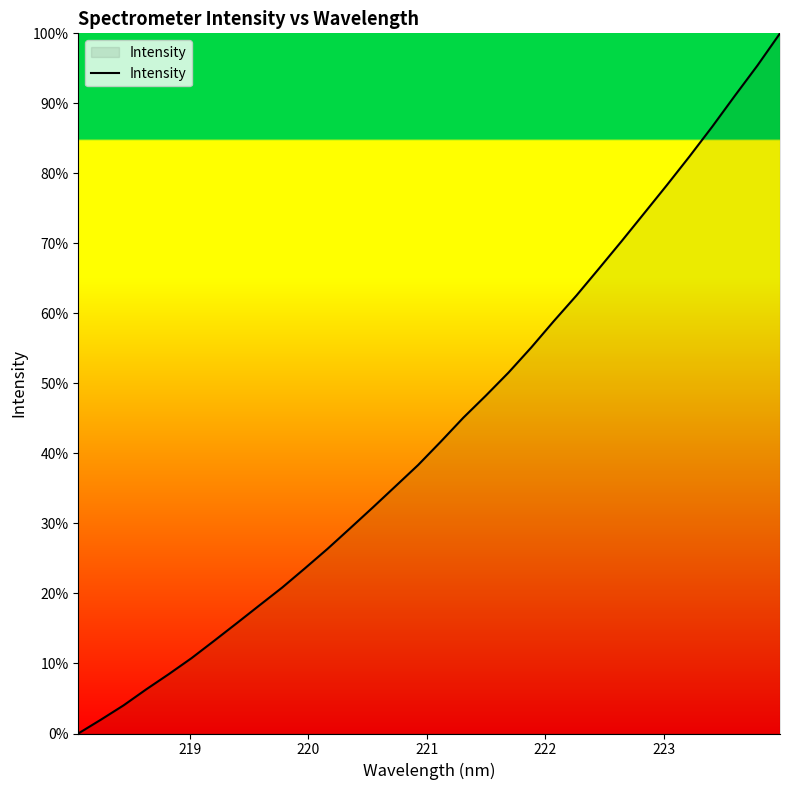

What is the difference between the maximum and minimum values?

100.0